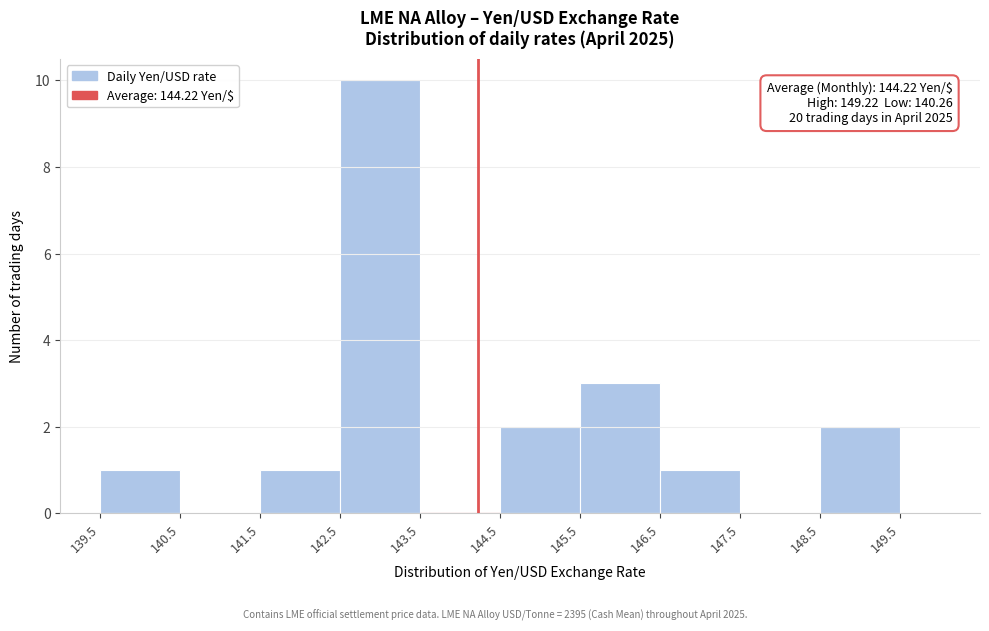

Over which range of the x-axis is the bar tallest?

142.5 to 143.5